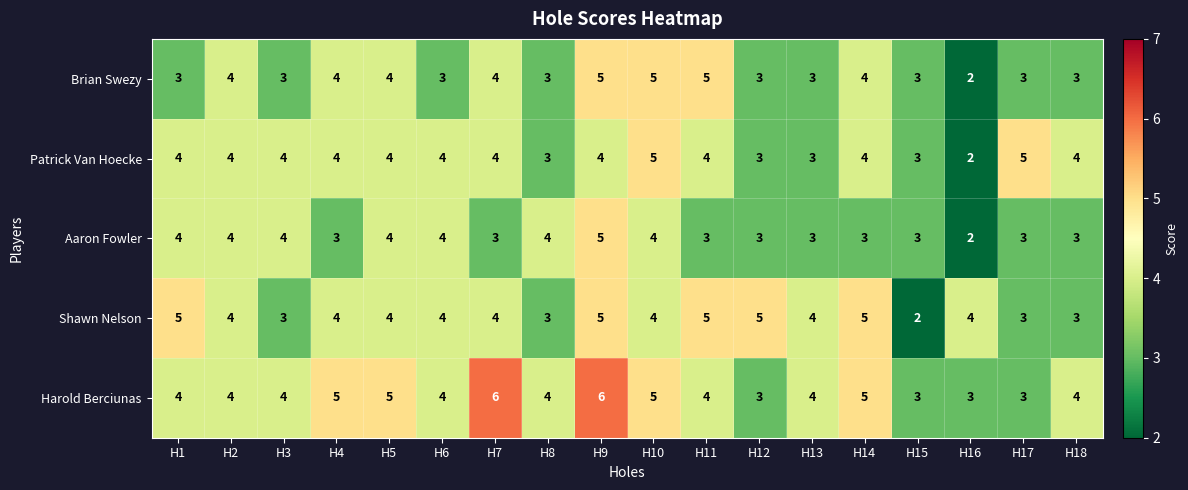

Read the Patrick Van Hoecke value at H15.

3